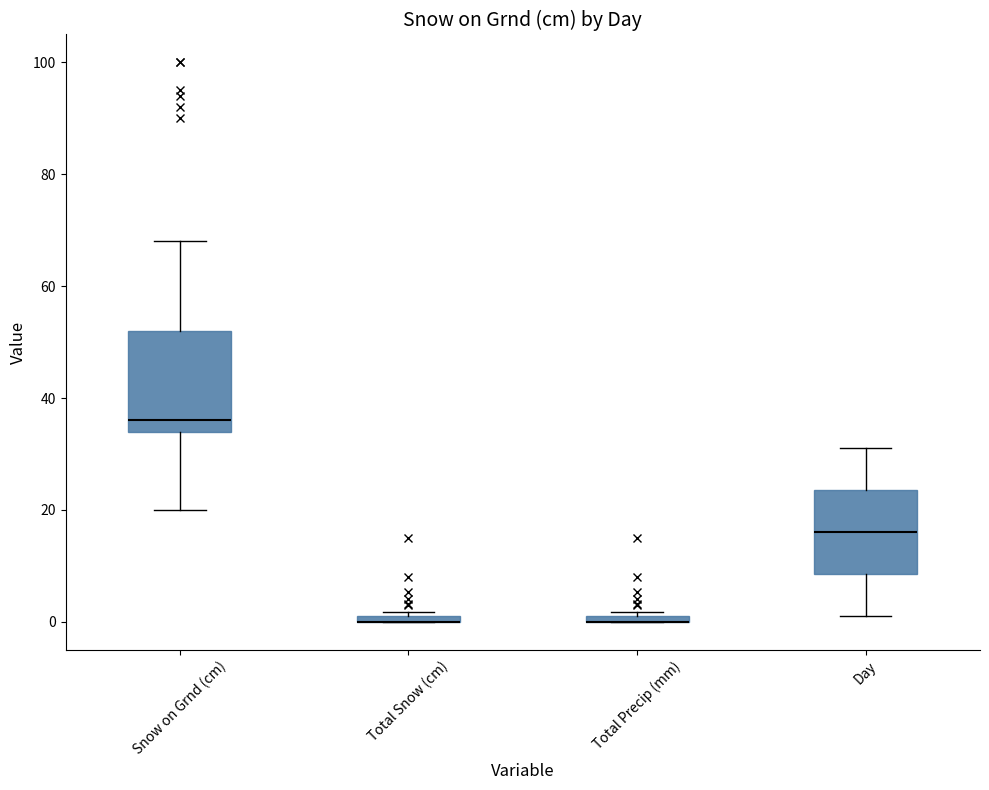

Which box is the tallest, from its lower edge to its upper edge?

Snow on Grnd (cm)